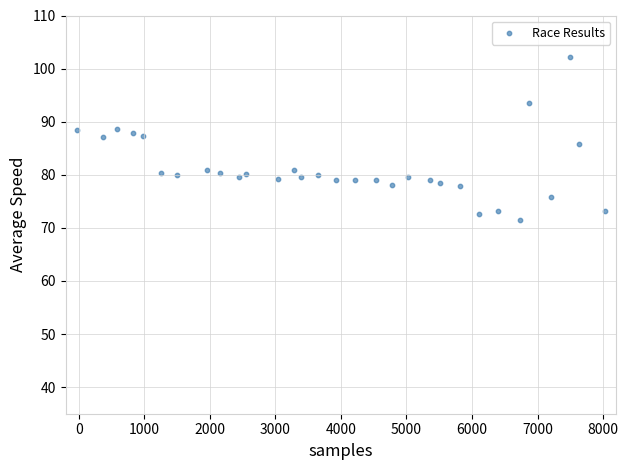

What is the range of Y values (max minus min)?

30.8